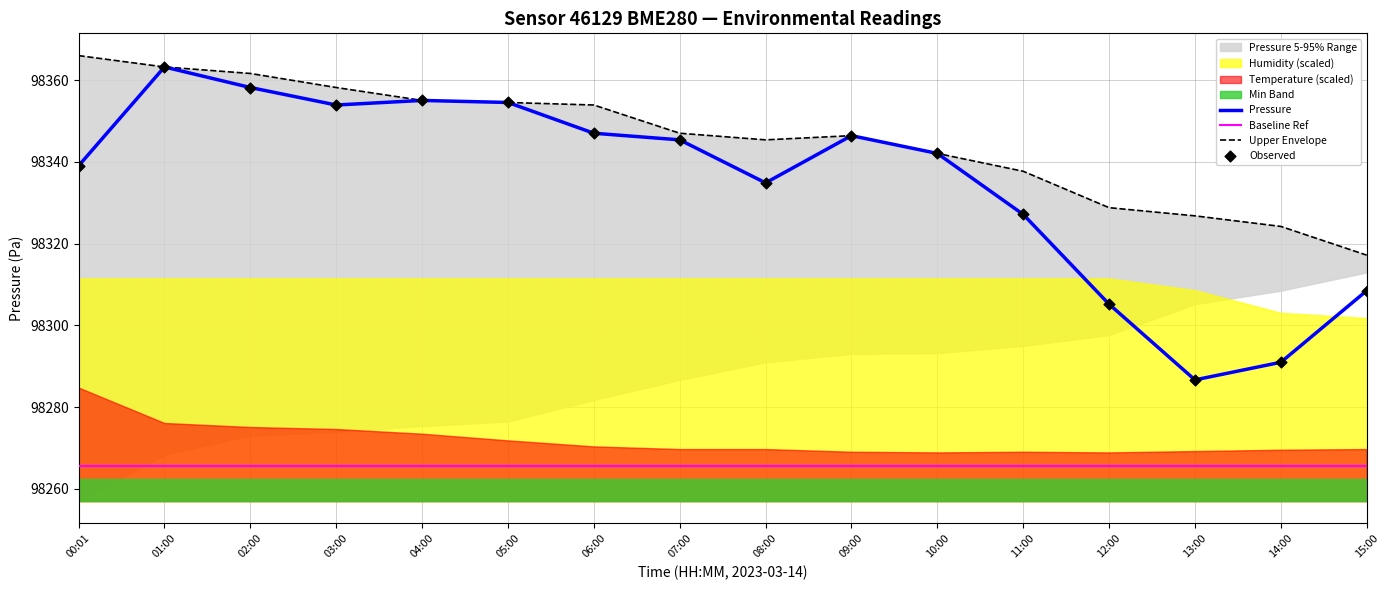

At which category is the sum across all series the highest?

01:00